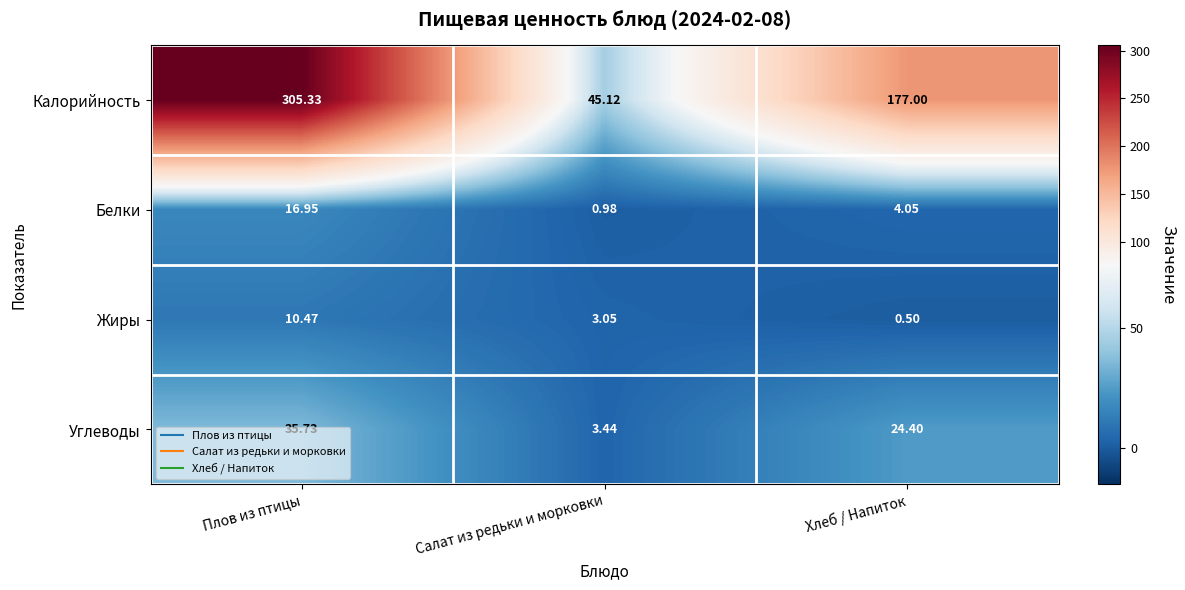

Which series has the largest total across all categories?

Калорийность